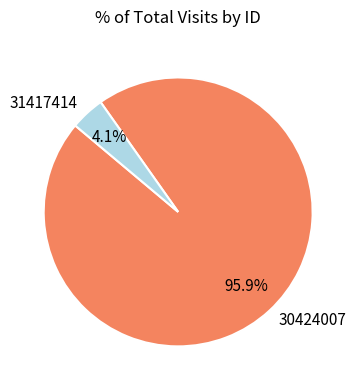

Do 31417414 and 30424007 together represent more than half of the pie?

Yes